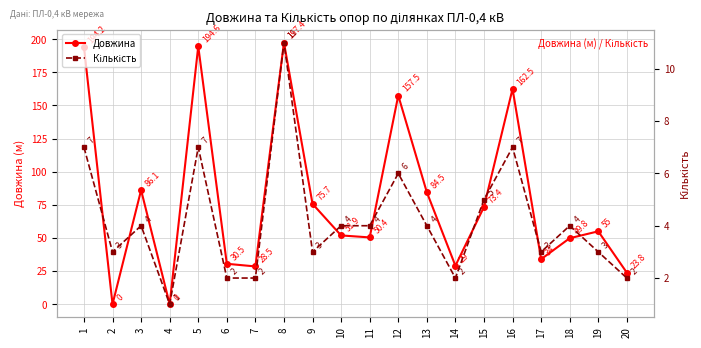

What is the difference between the highest and lowest values at 7?

26.5